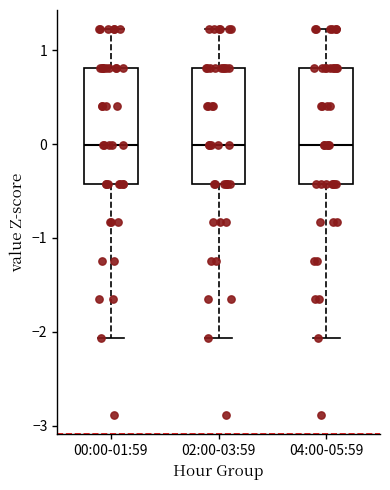

Where is the lower edge of the box for 00:00-01:59 on the y-axis? The values are not printed on the chart, so give them approximately, as read against the axis.

-0.4